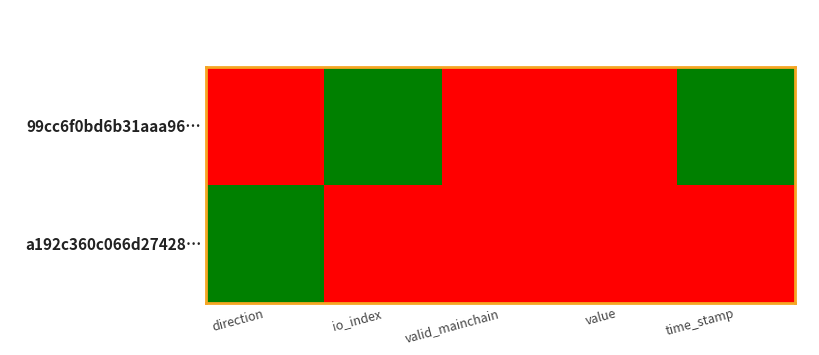

Reading right to left, list all the values displayed in this chart.

99cc6f0bd6b31aaa96…: time_stamp=1	value=0	valid_mainchain=0	io_index=1	direction=0
a192c360c066d27428…: time_stamp=0	value=0	valid_mainchain=0	io_index=0	direction=1